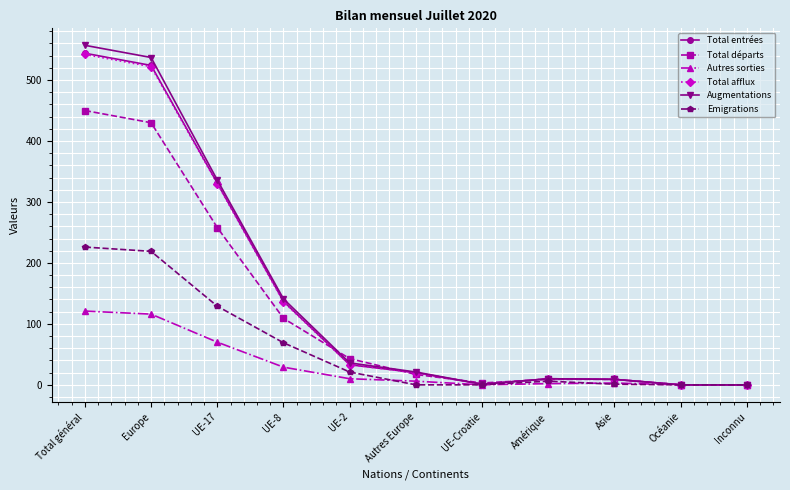

Count the number of categories in the chart.

11